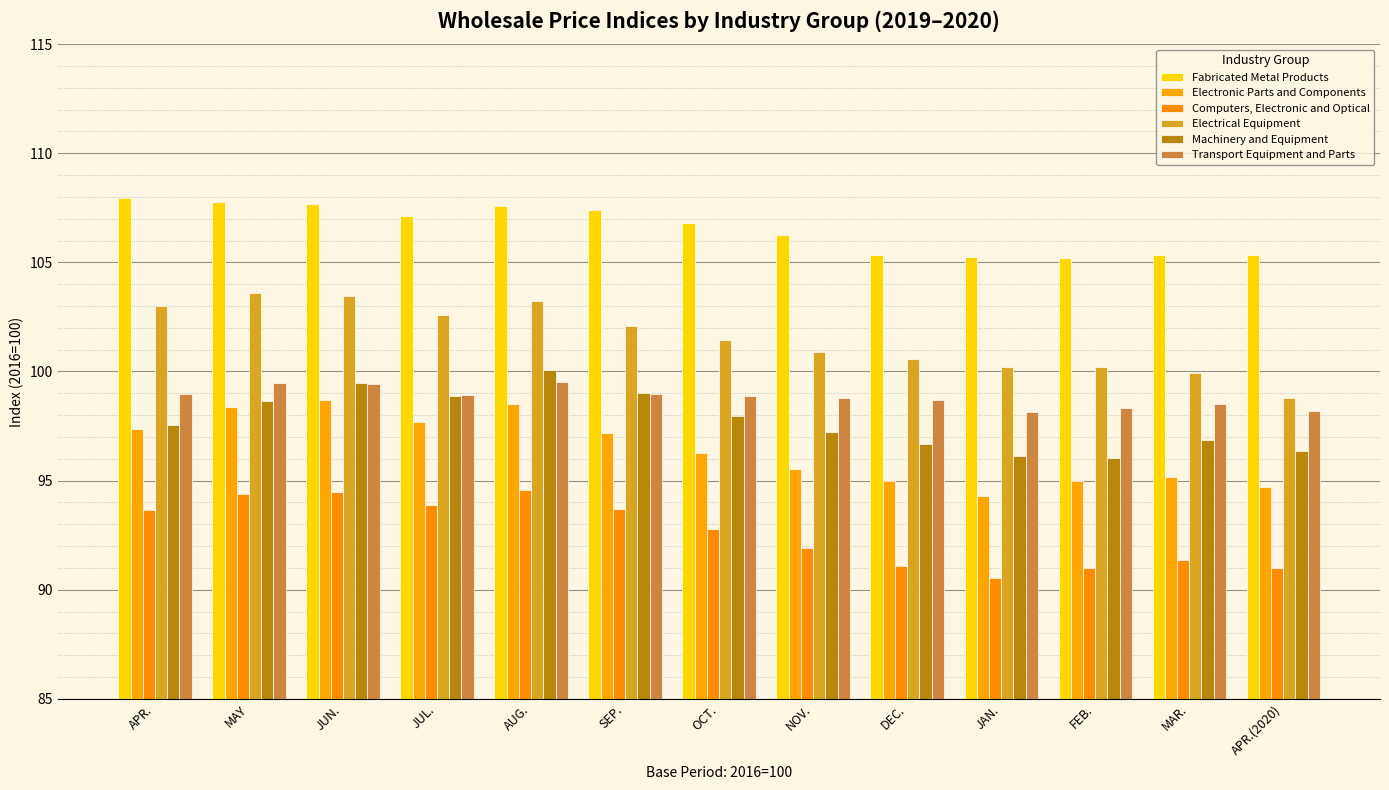

What position from the right is JAN.?

4